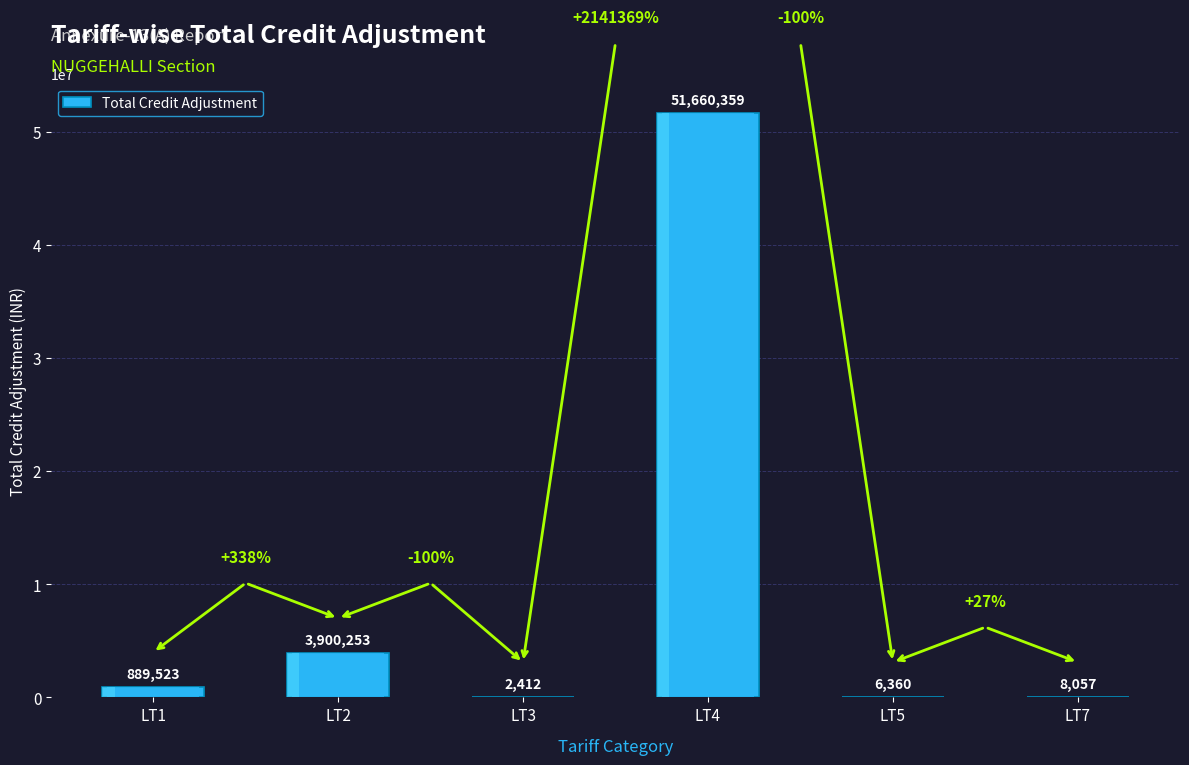

Approximately how many times larger is the value at LT7 compared to LT5?

1.3